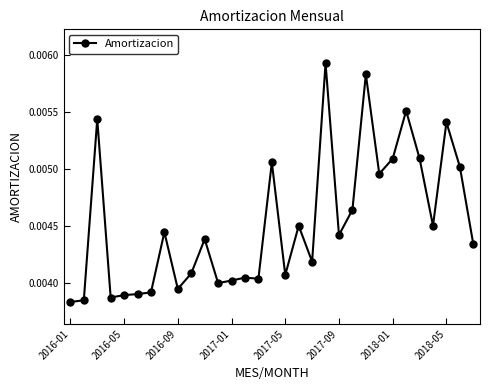

How many values are between 0 and 1?

31